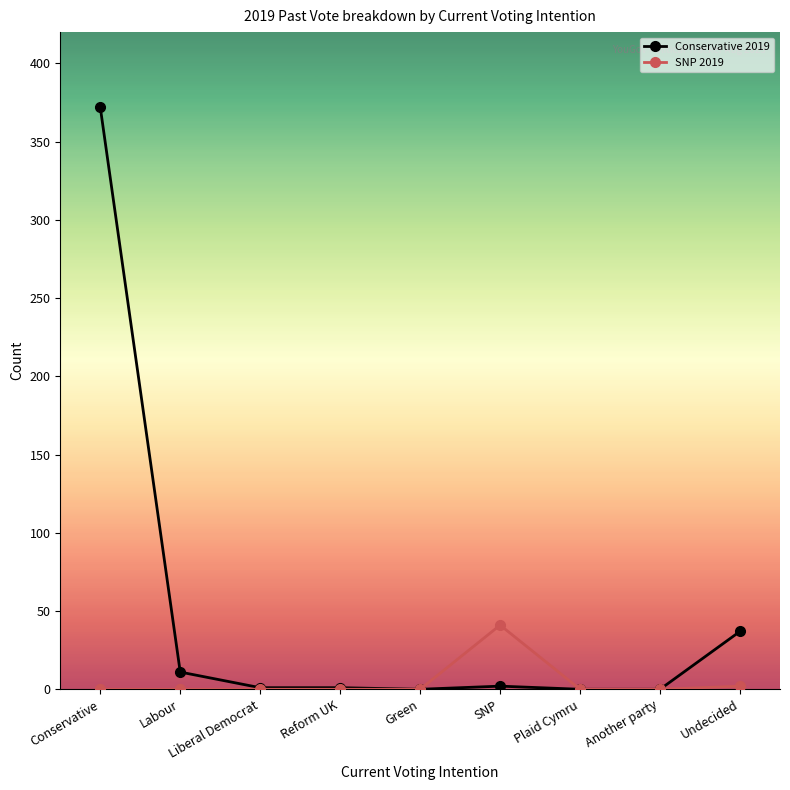

What is the difference between the SNP 2019 values at Plaid Cymru and SNP?

41